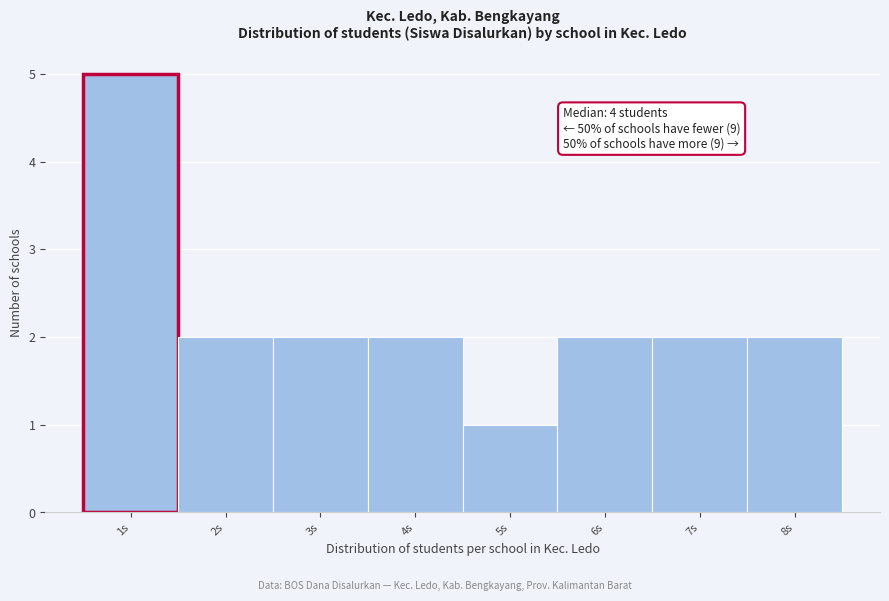

Over which range of the x-axis is the bar tallest?

0.5 to 1.5